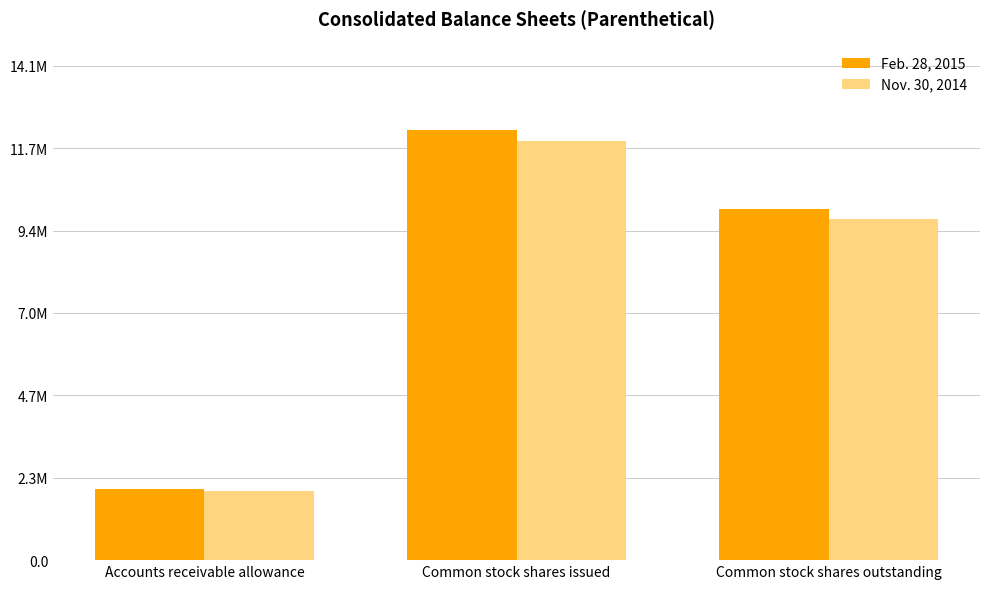

Which series has the largest range (max minus min)?

Feb. 28, 2015